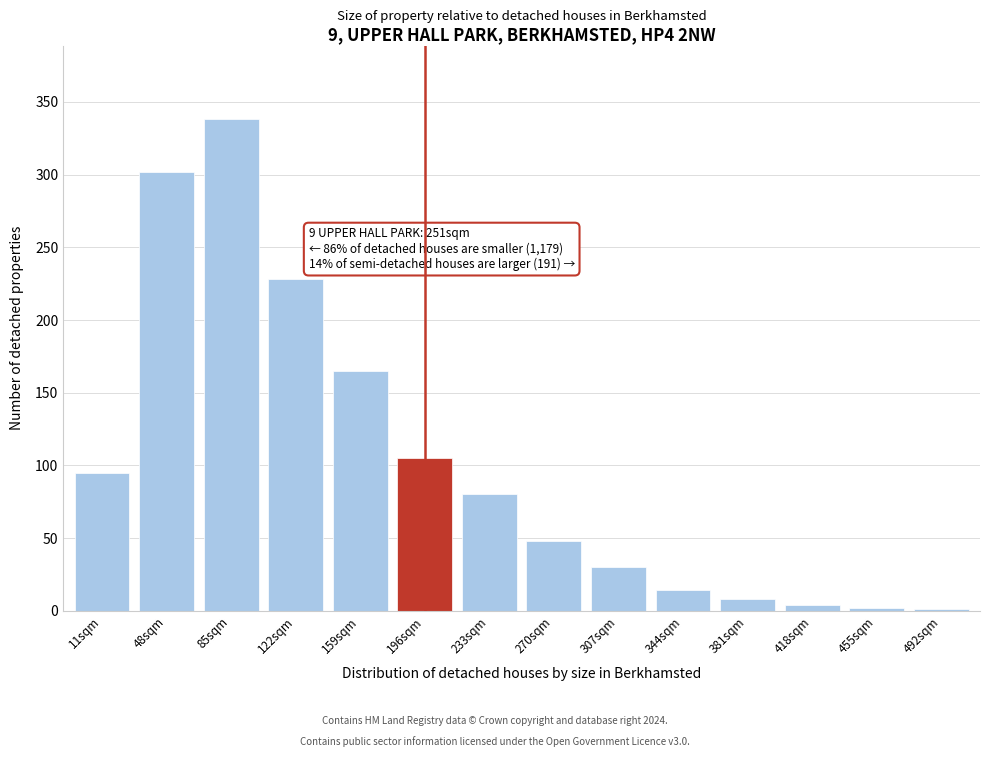

The value at 159sqm is 165. True or false?

True